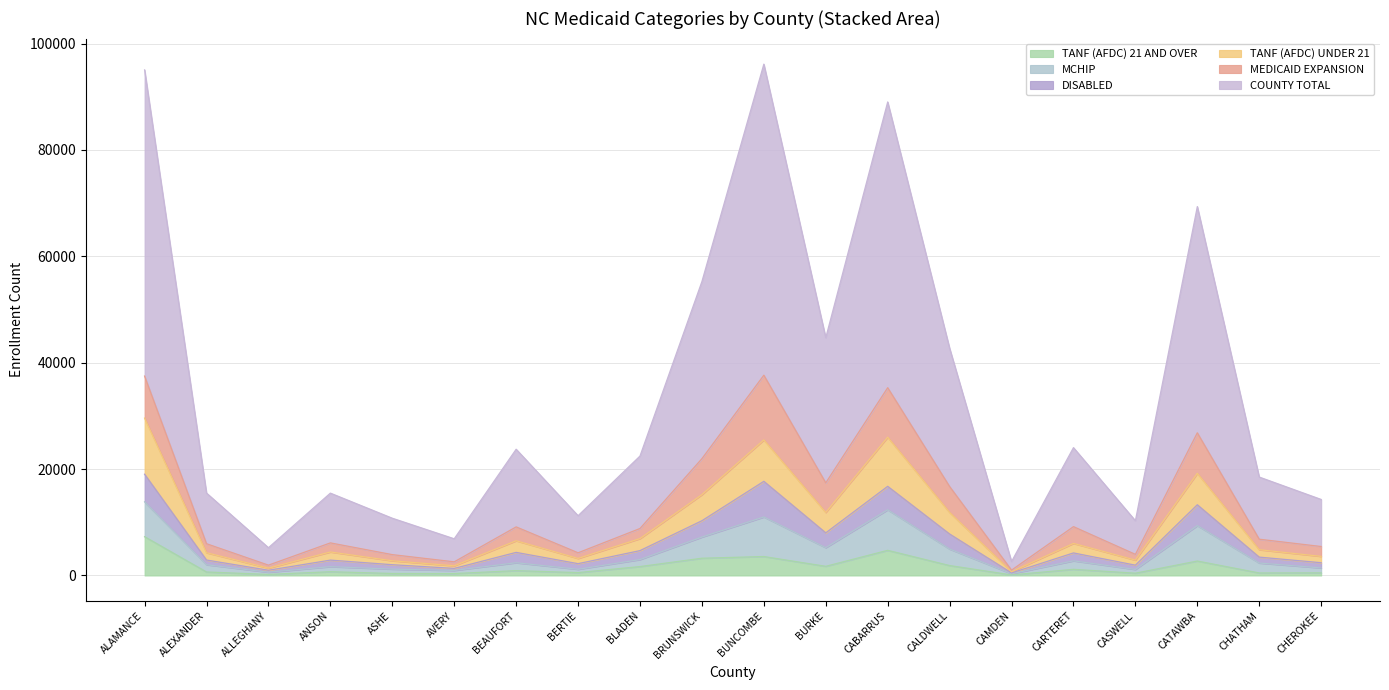

Which category has the highest value in the TANF (AFDC) 21 AND OVER series?

ALAMANCE